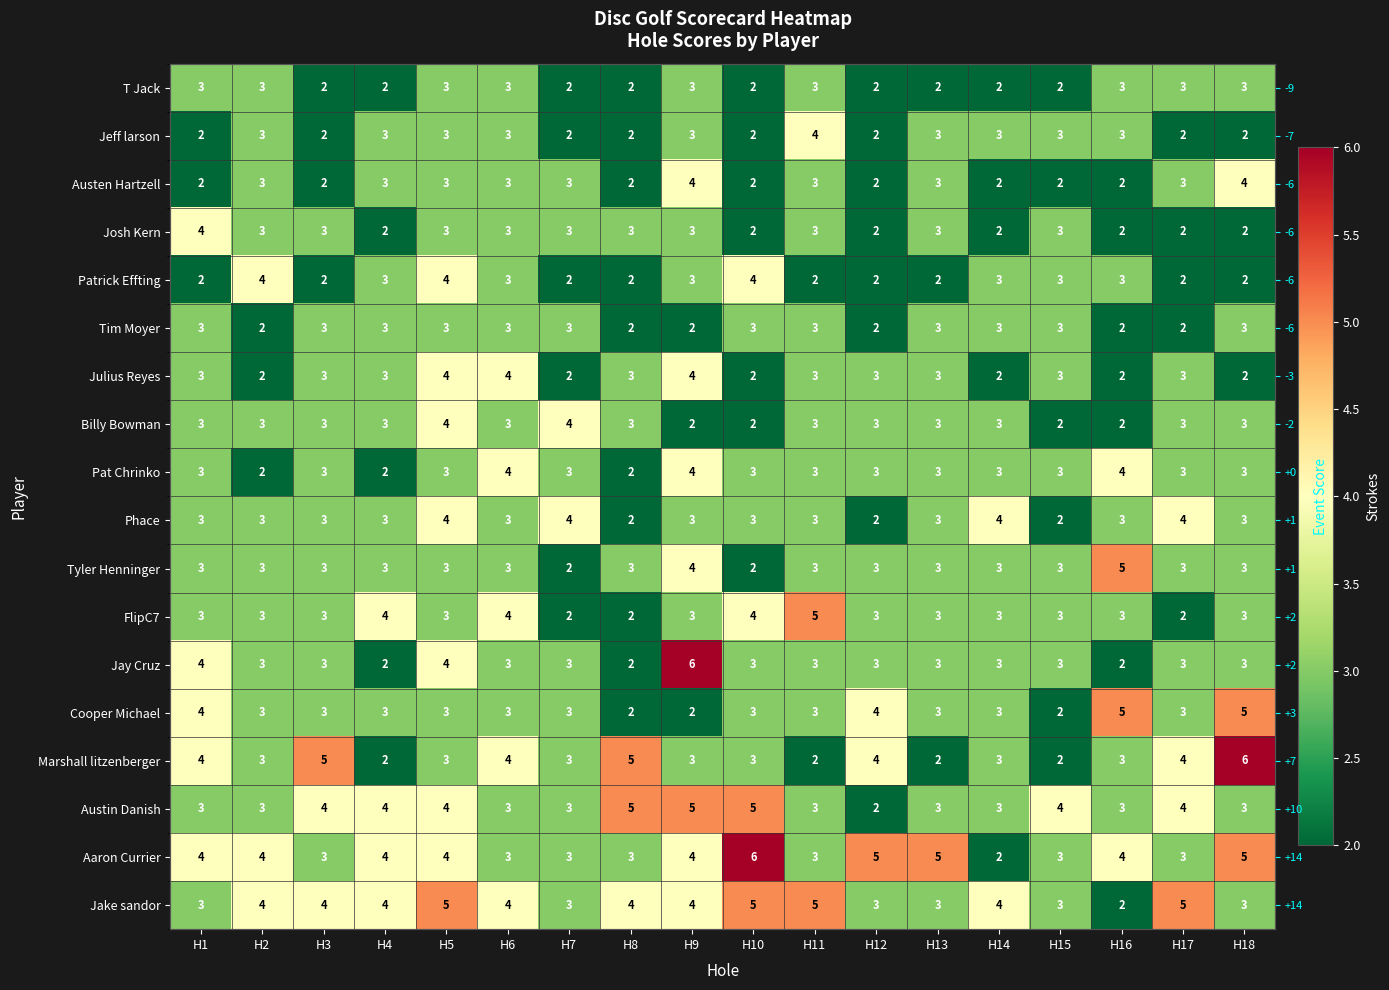

Is it true that Aaron Currier equals 1 at H2?

False